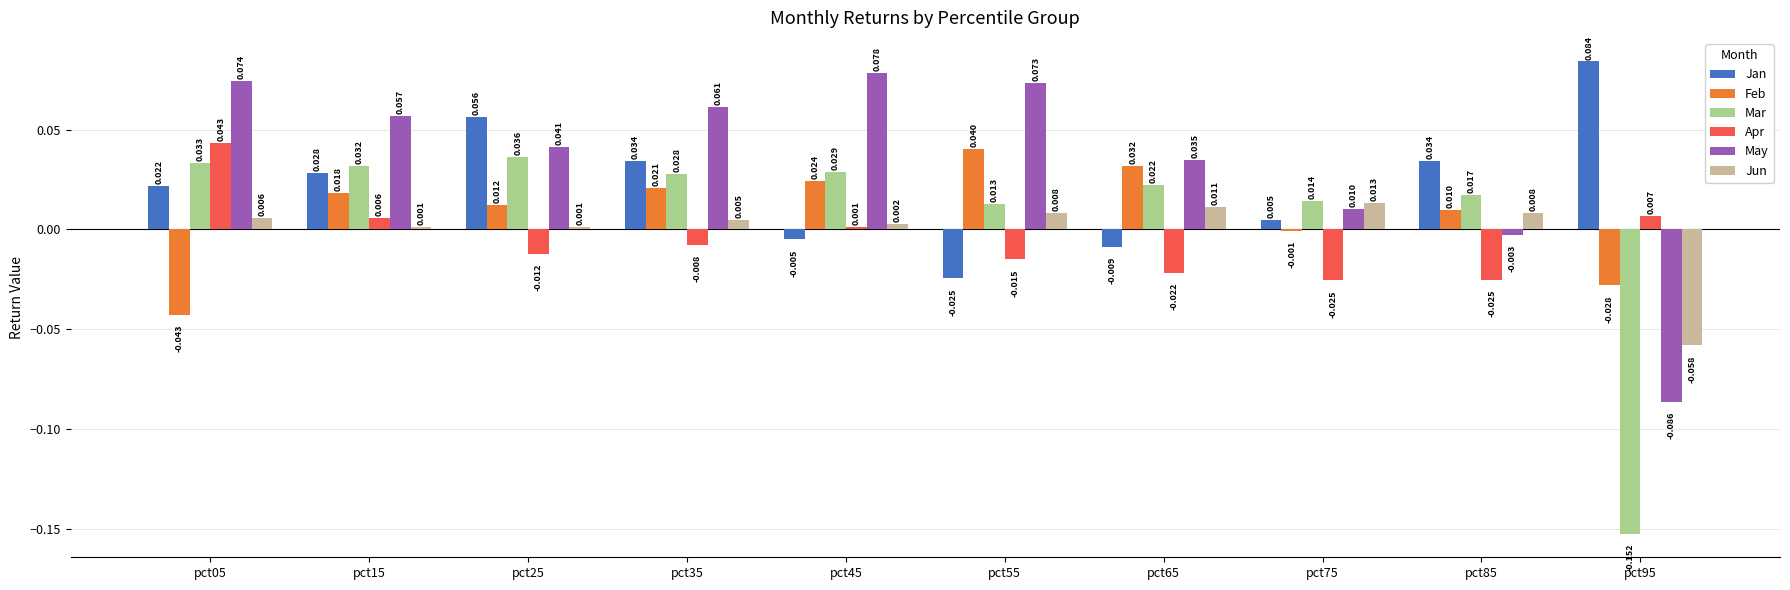

At which category is the sum across all series the highest?

pct15